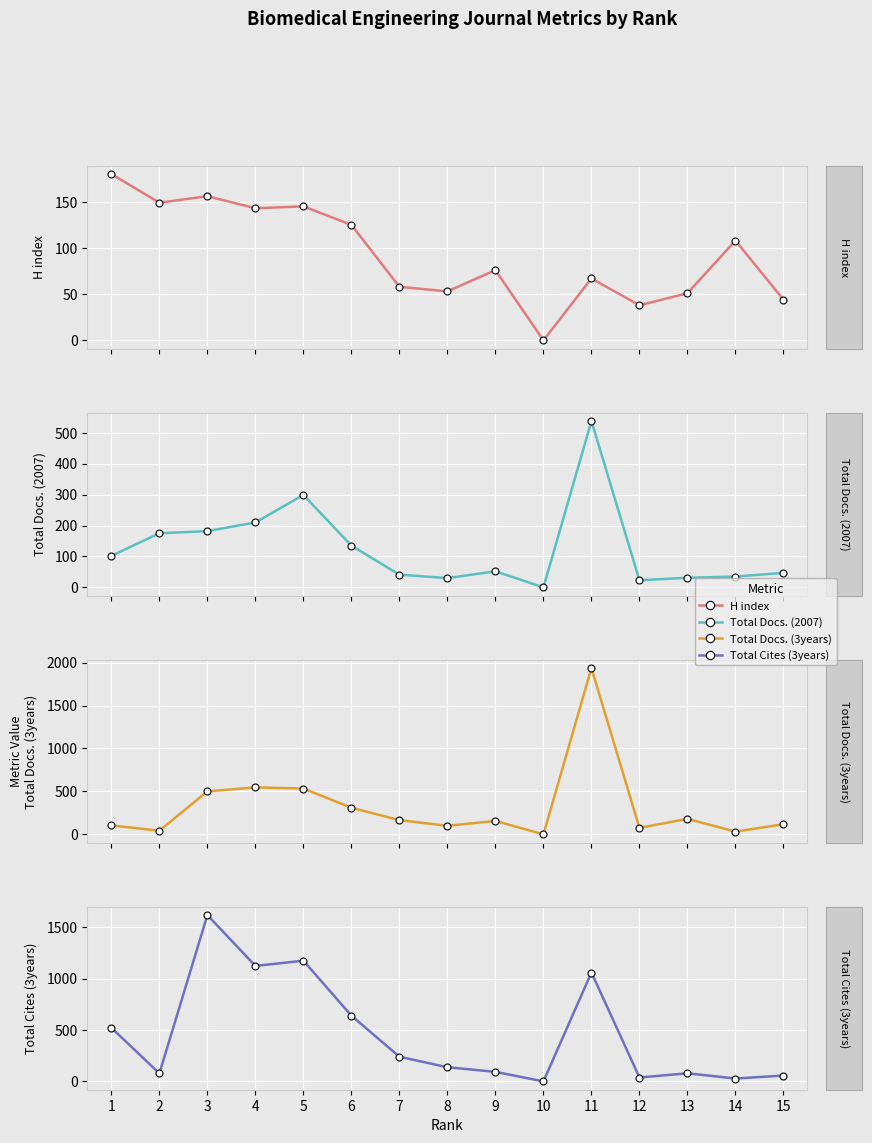

Does the chart display data point markers on the line(s)?

Yes